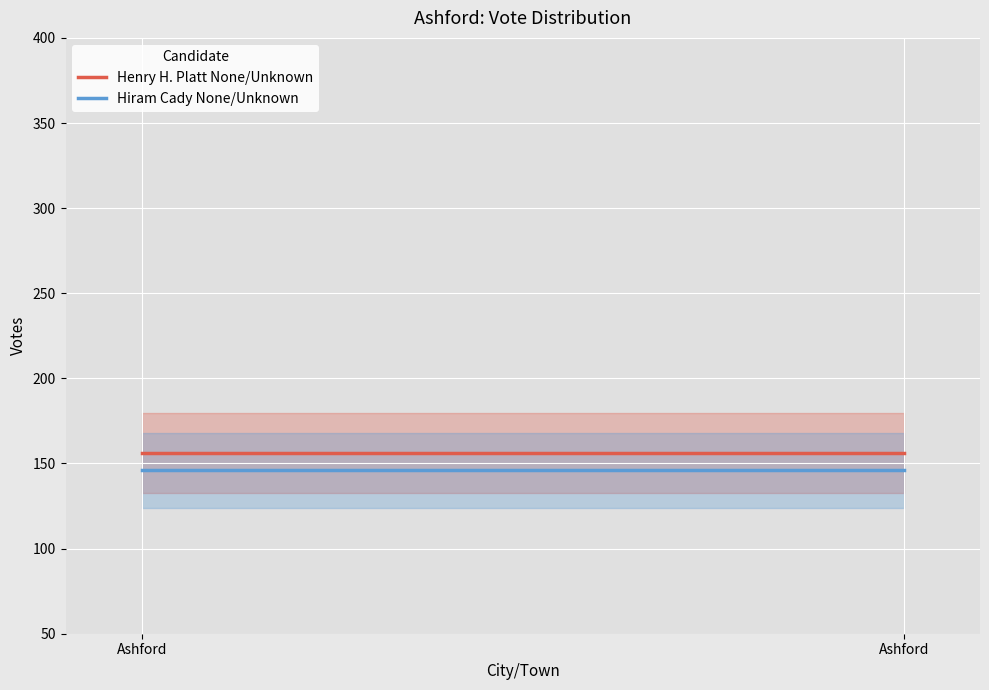

What is the value of the Hiram Cady None/Unknown point at the 1st from the left?

146